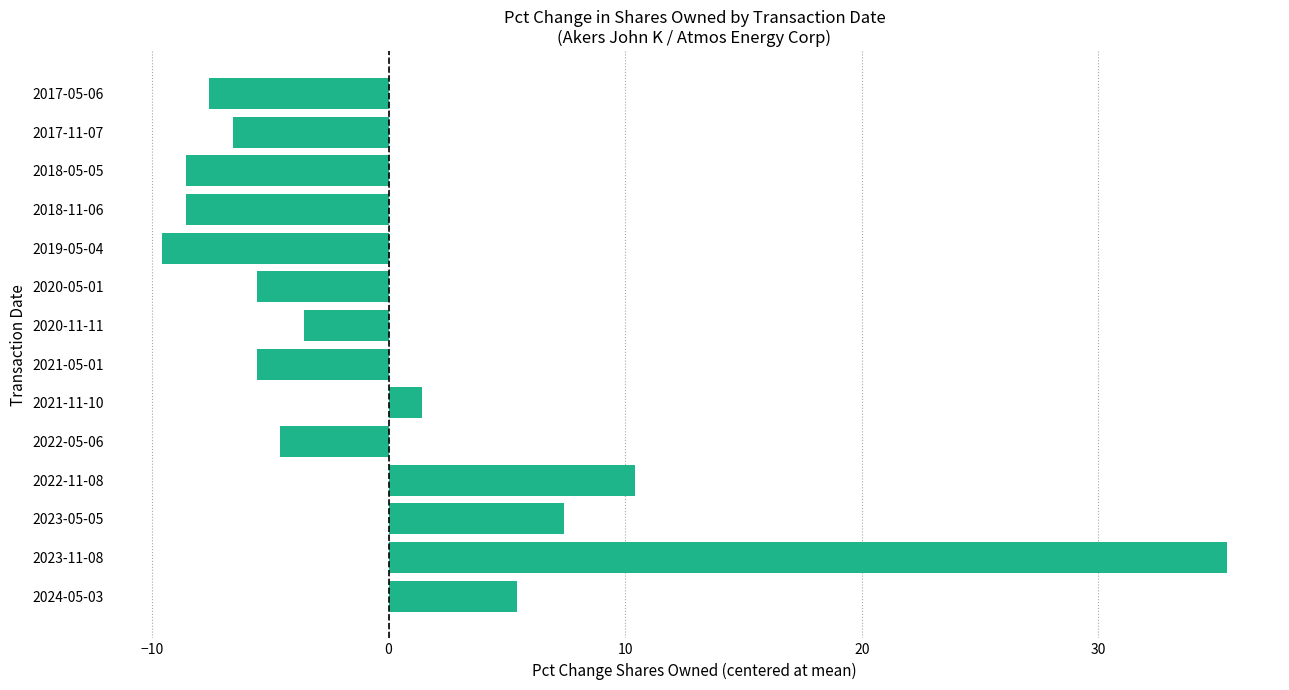

The value at 2021-05-01 is -5.6. True or false?

True